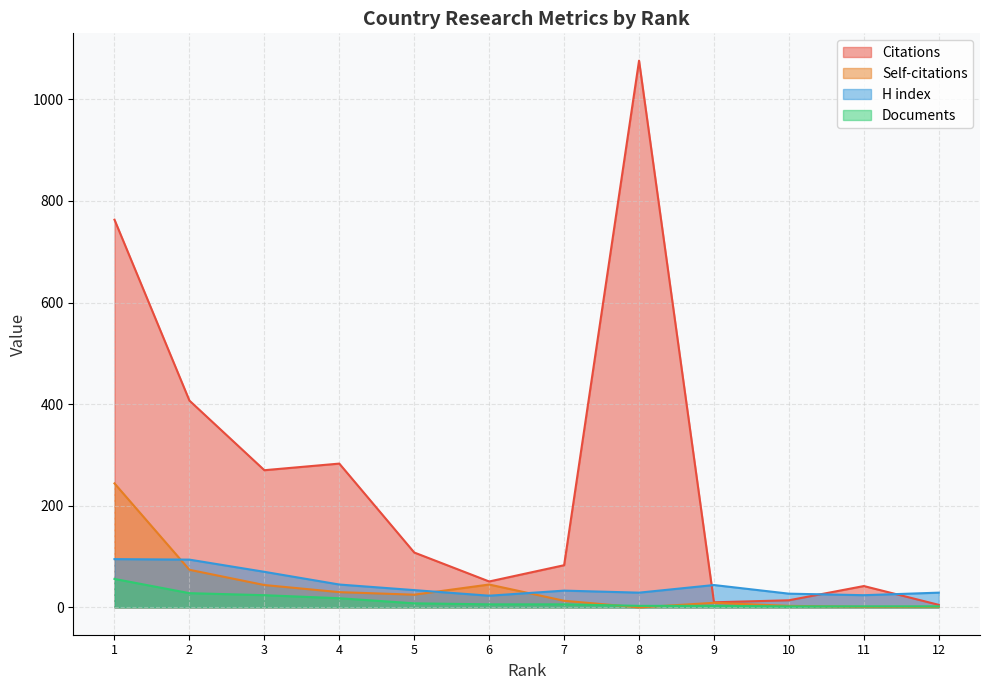

True or false: Citations and Self-citations intersect in this chart.

False